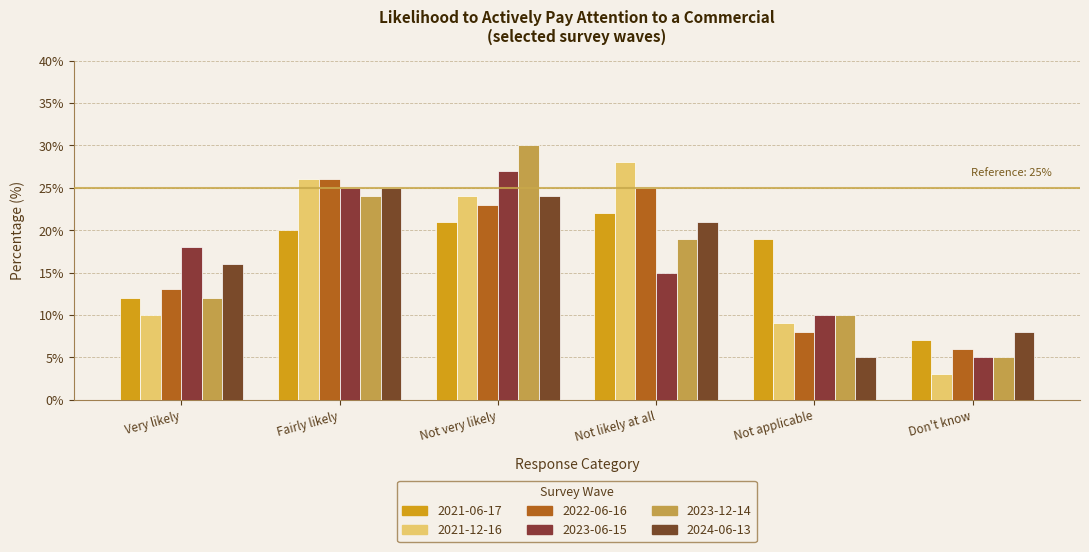

Reading left to right, extract all data points from this chart.

2021-06-17: 12.0	20.0	21.0	22.0	19.0	7.0
2021-12-16: 10.0	26.0	24.0	28.0	9.0	3.0
2022-06-16: 13.0	26.0	23.0	25.0	8.0	6.0
2023-06-15: 18.0	25.0	27.0	15.0	10.0	5.0
2023-12-14: 12.0	24.0	30.0	19.0	10.0	5.0
2024-06-13: 16.0	25.0	24.0	21.0	5.0	8.0